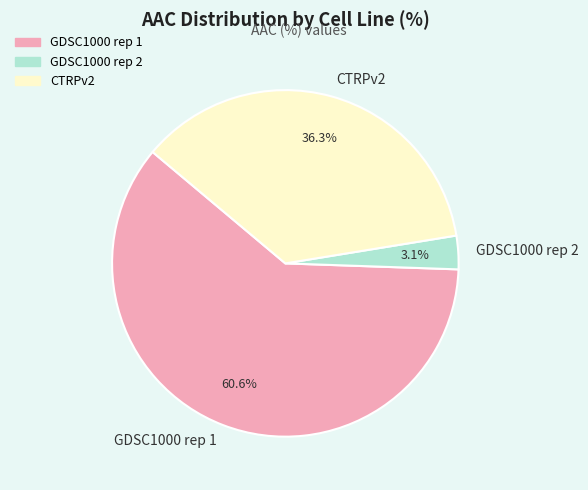

How many segments does this pie chart have?

3